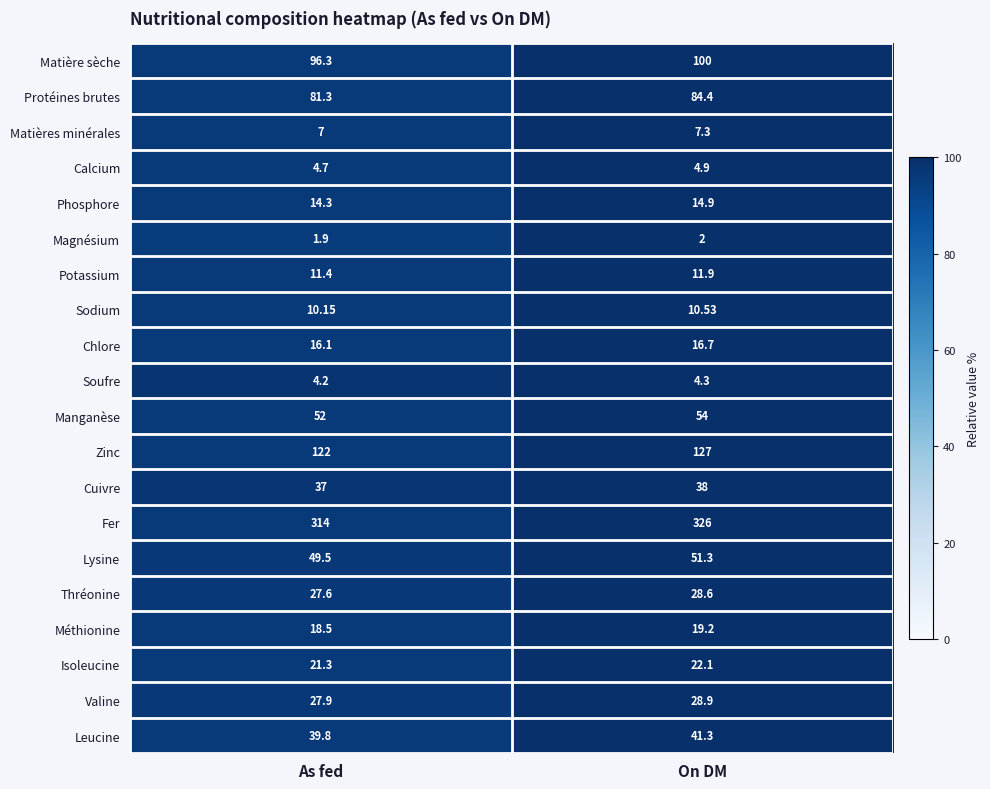

Which label corresponds to the largest value in the chart?

On DM